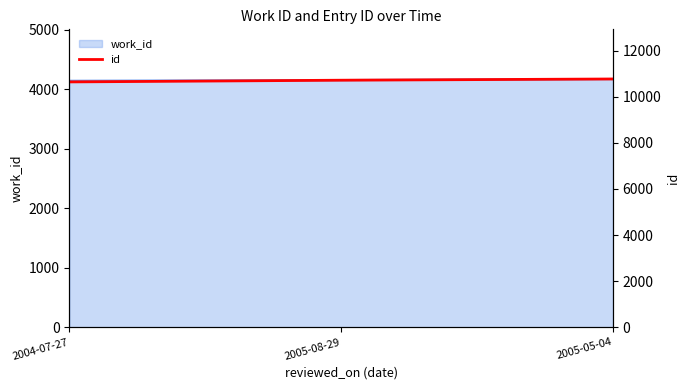

Rank the categories by value from lowest to highest.

2004-07-27, 2005-08-29, 2005-05-04